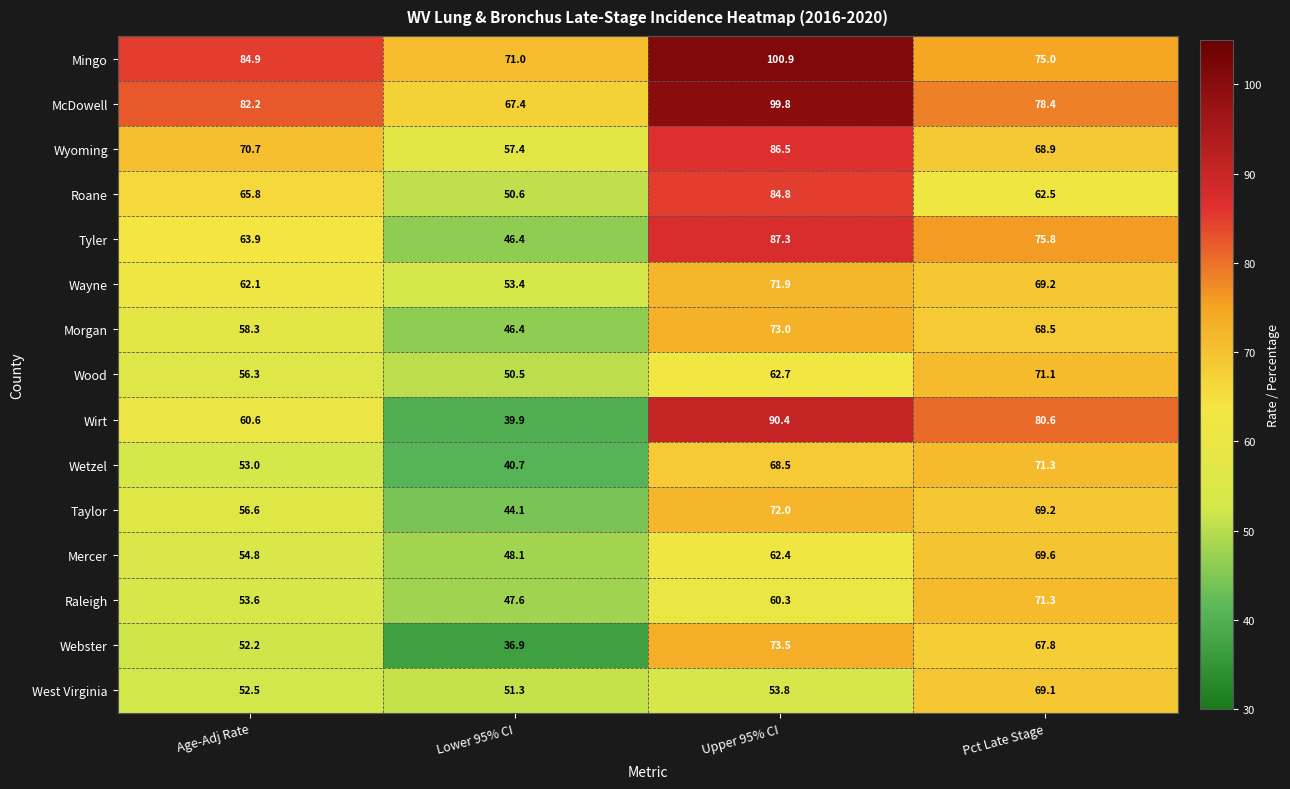

The value of Wayne at Upper 95% CI is 71.9. True or false?

True